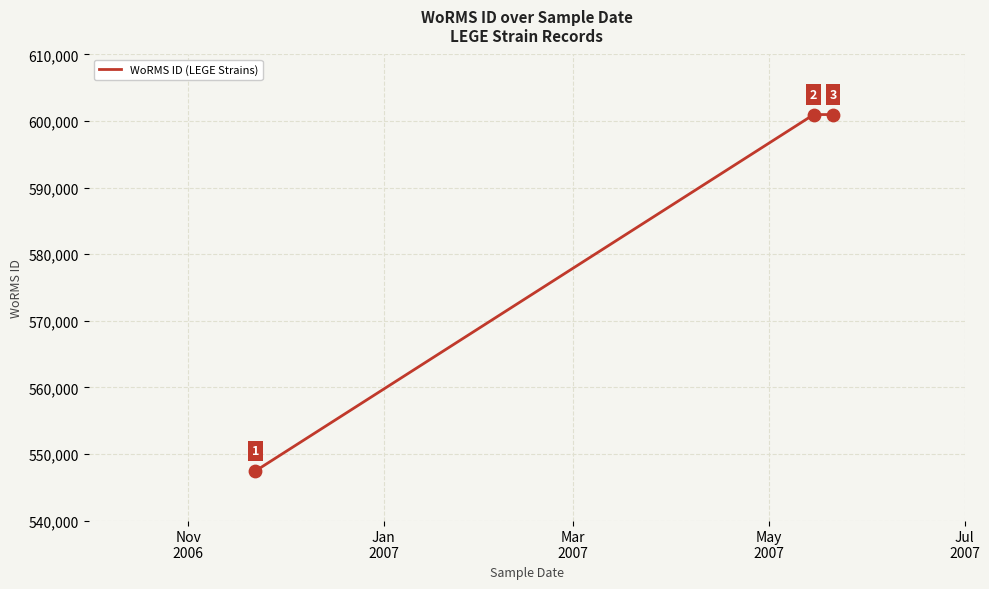

What is the sum of all values?

1749407